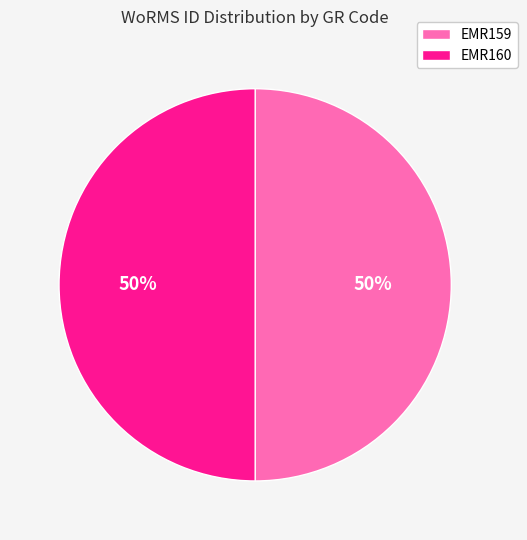

Approximately how many times larger is the value at EMR160 compared to EMR159?

1.0